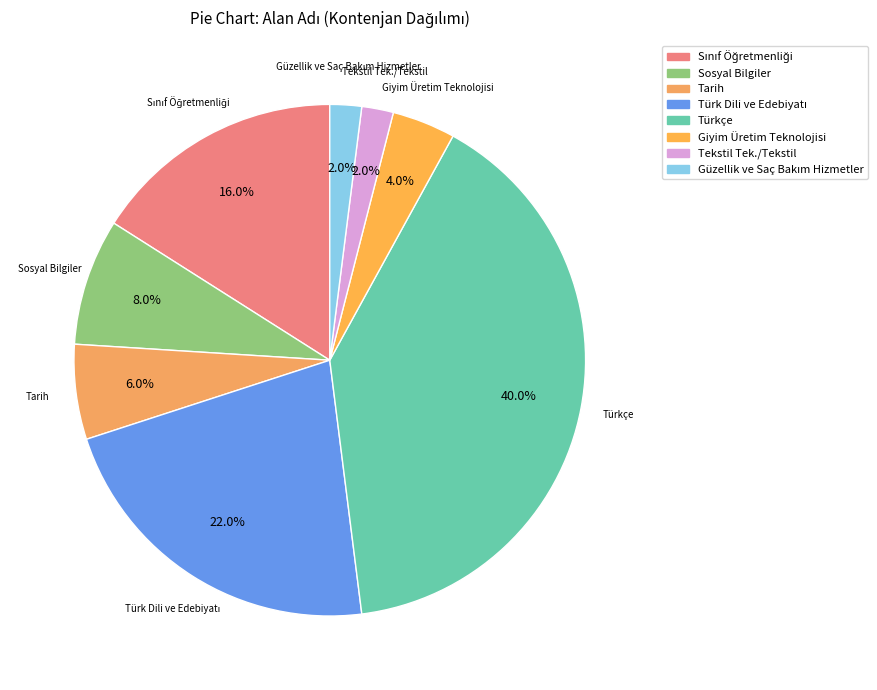

Which slice is the largest?

Türkçe